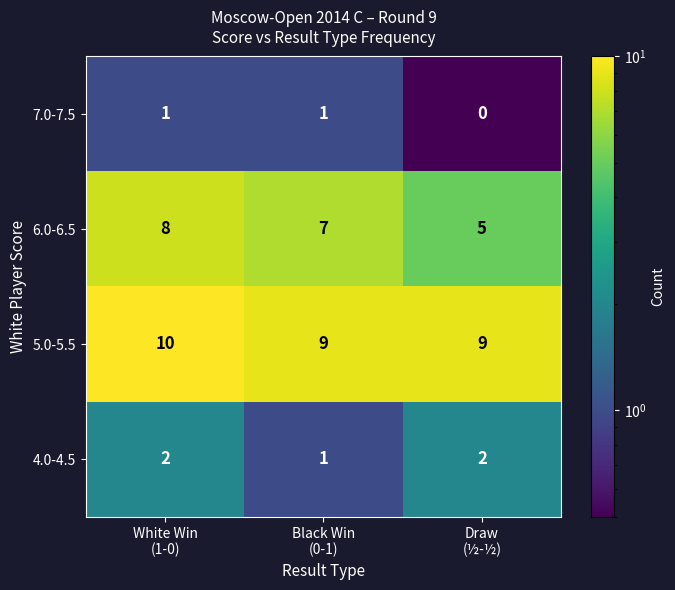

At how many categories does at least one series exceed 5?

3